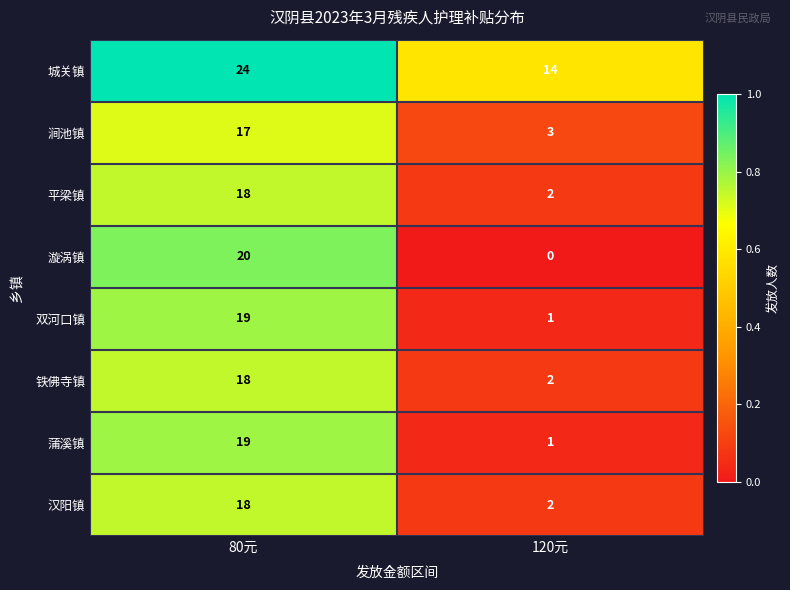

At which category is the sum across all series the highest?

80元